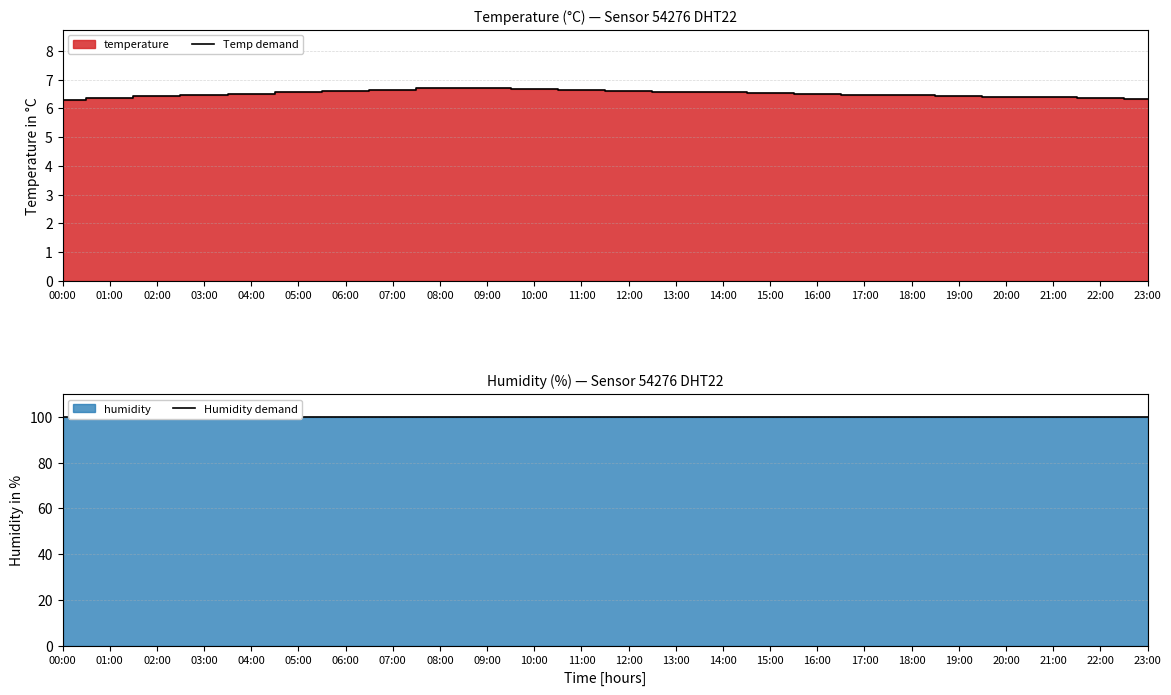

What is the average value of the Temp demand series?

6.5